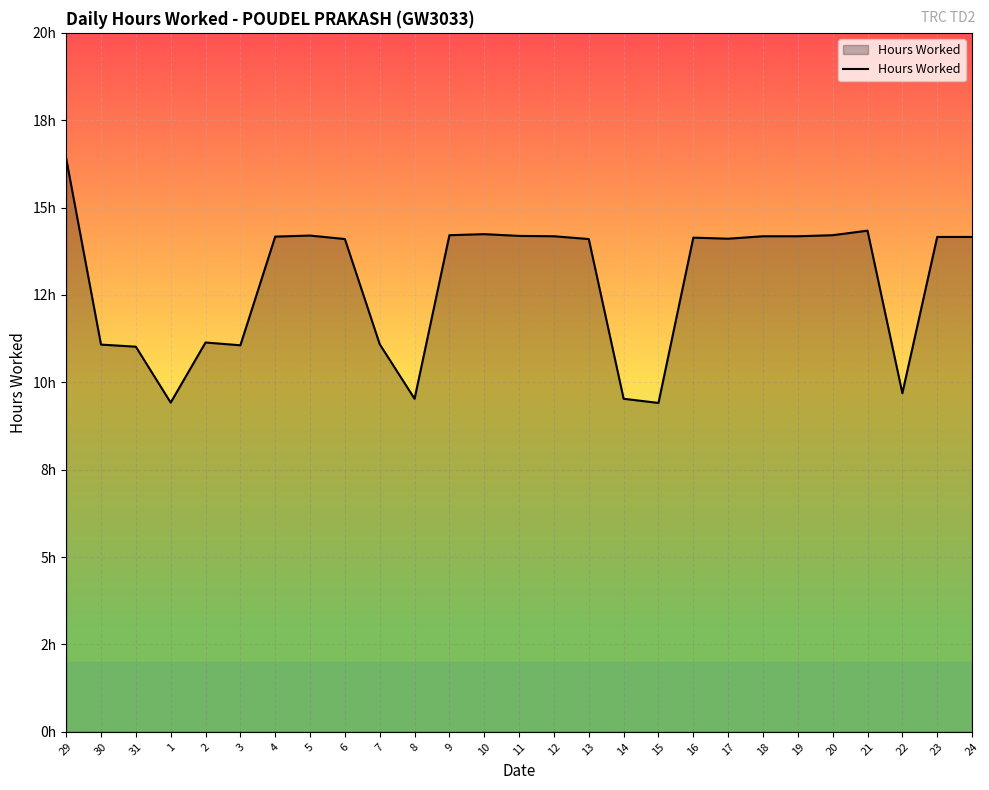

What is the label of the 18th point from the right?

7